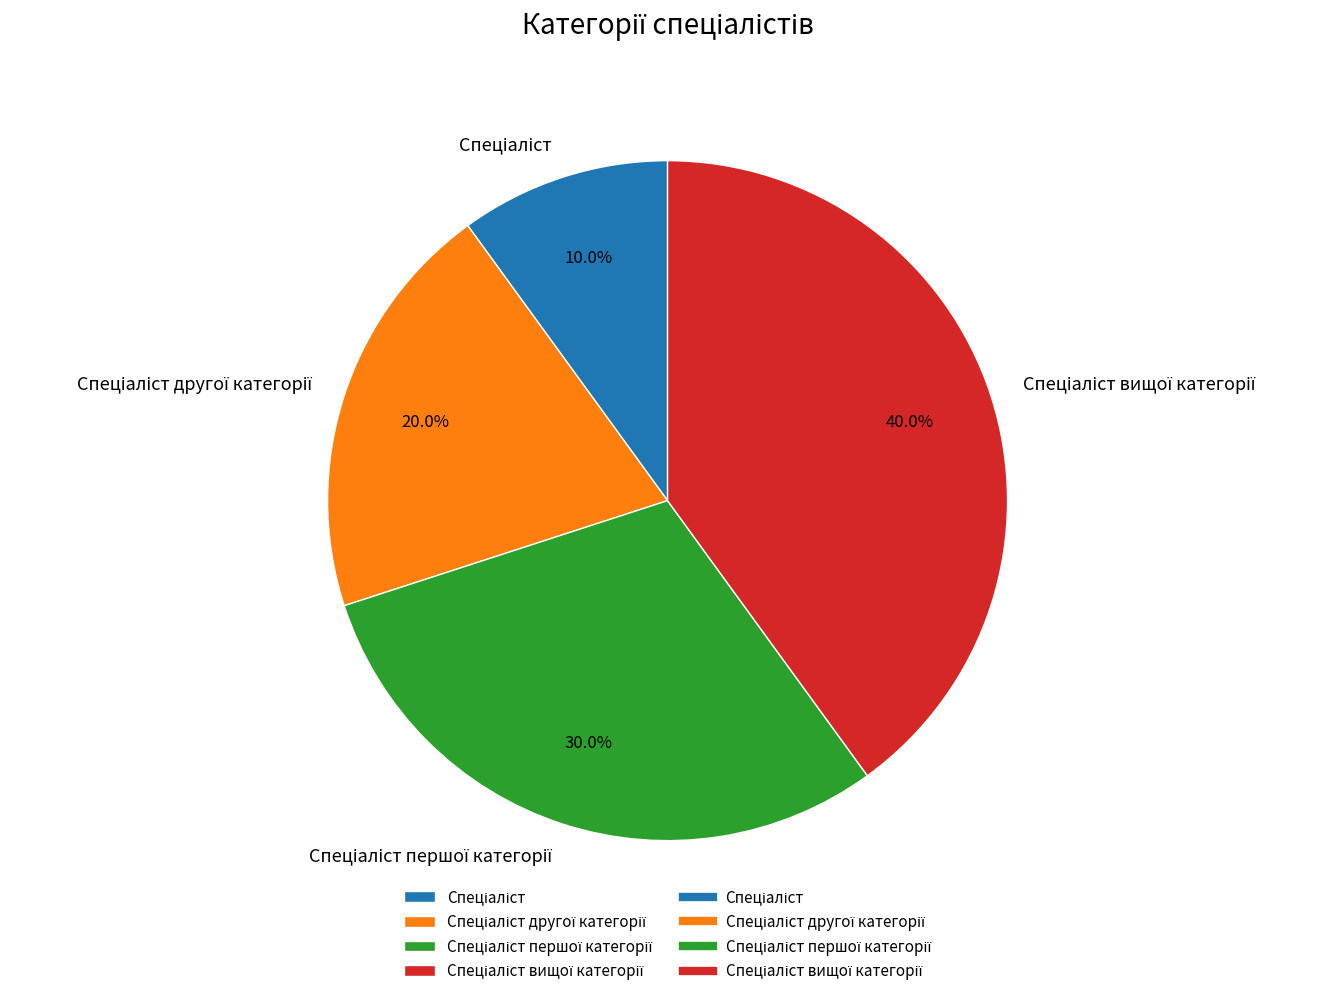

Is there a majority slice in this chart?

No